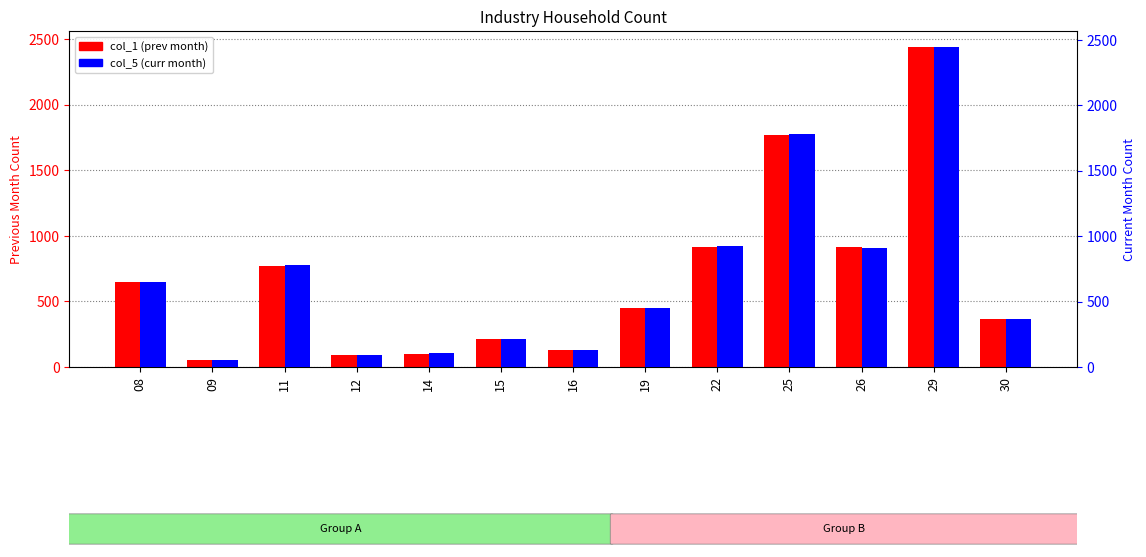

At how many categories does at least one series exceed 655?

5